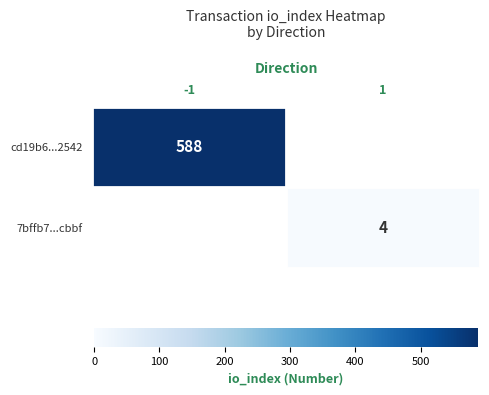

Is the value of 7bffb7...cbbf at 1 greater than the value of cd19b6...2542 at -1?

No